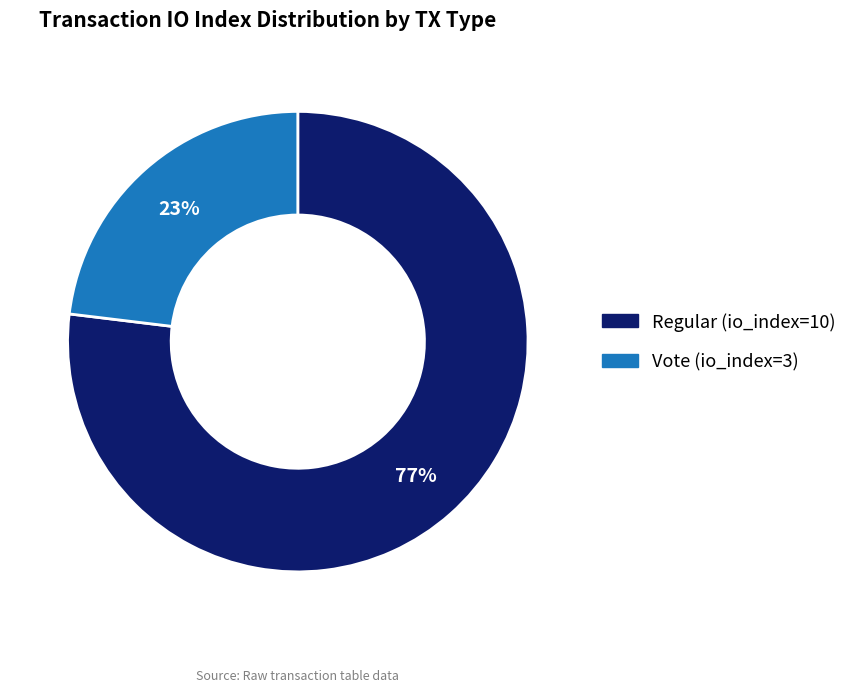

Is there any slice that represents more than half of the pie?

Yes